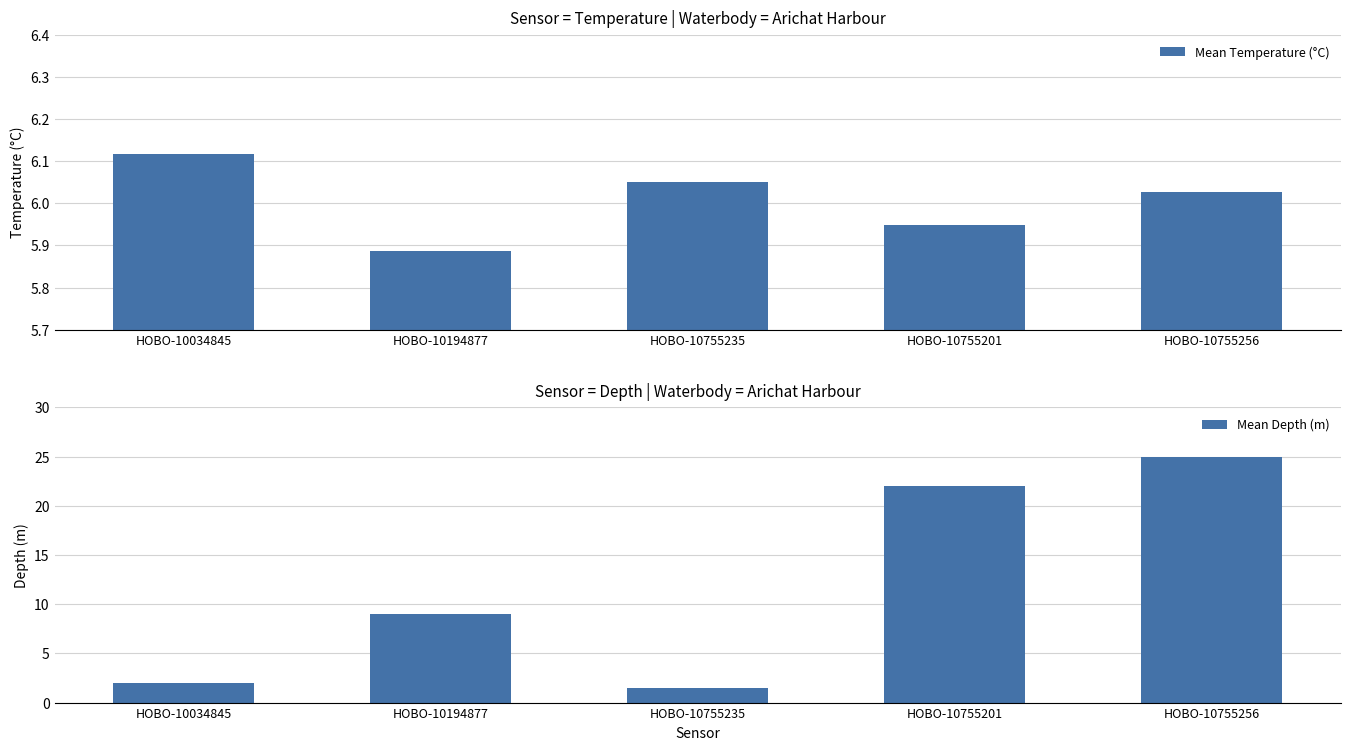

Which series has the largest range (max minus min)?

Mean Depth (m)